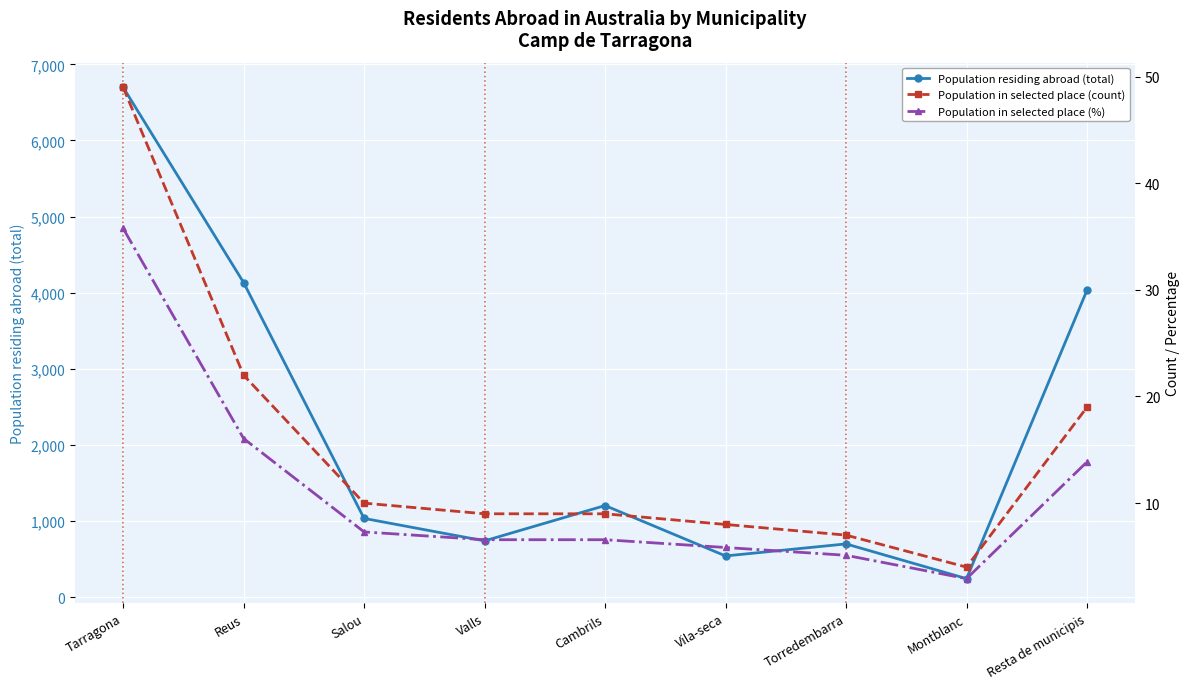

What is the label of the 9th point from the right?

Tarragona